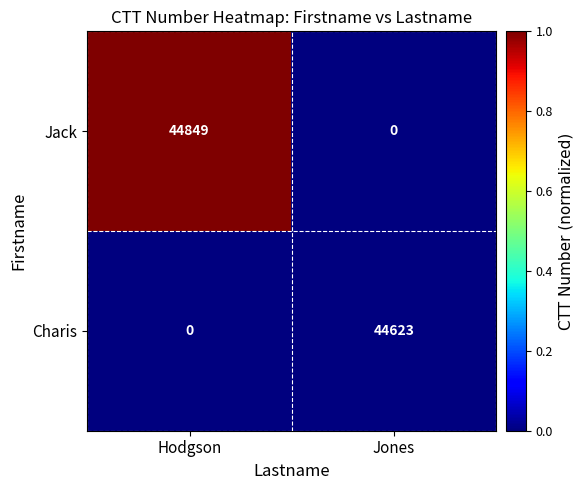

At which category is the sum across all series the highest?

Hodgson